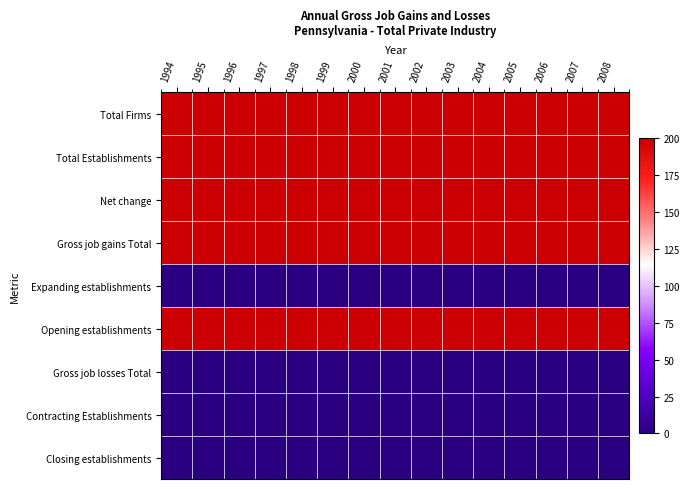

Reading left to right, list all the values displayed in this chart.

Total Firms: 1994=200	1995=200	1996=200	1997=200	1998=200	1999=200	2000=200	2001=200	2002=200	2003=200	2004=200	2005=200	2006=200	2007=200	2008=200
Total Establishments: 1994=200	1995=200	1996=200	1997=200	1998=200	1999=200	2000=200	2001=200	2002=200	2003=200	2004=200	2005=200	2006=200	2007=200	2008=200
Net change: 1994=200	1995=200	1996=200	1997=200	1998=200	1999=200	2000=200	2001=200	2002=200	2003=200	2004=200	2005=200	2006=200	2007=200	2008=200
Gross job gains Total: 1994=200	1995=200	1996=200	1997=200	1998=200	1999=200	2000=200	2001=200	2002=200	2003=200	2004=200	2005=200	2006=200	2007=200	2008=200
Expanding establishments: 1994=0	1995=0	1996=0	1997=0	1998=0	1999=0	2000=0	2001=0	2002=0	2003=0	2004=0	2005=0	2006=0	2007=0	2008=0
Opening establishments: 1994=200	1995=200	1996=200	1997=200	1998=200	1999=200	2000=200	2001=200	2002=200	2003=200	2004=200	2005=200	2006=200	2007=200	2008=200
Gross job losses Total: 1994=0	1995=0	1996=0	1997=0	1998=0	1999=0	2000=0	2001=0	2002=0	2003=0	2004=0	2005=0	2006=0	2007=0	2008=0
Contracting Establishments: 1994=0	1995=0	1996=0	1997=0	1998=0	1999=0	2000=0	2001=0	2002=0	2003=0	2004=0	2005=0	2006=0	2007=0	2008=0
Closing establishments: 1994=0	1995=0	1996=0	1997=0	1998=0	1999=0	2000=0	2001=0	2002=0	2003=0	2004=0	2005=0	2006=0	2007=0	2008=0